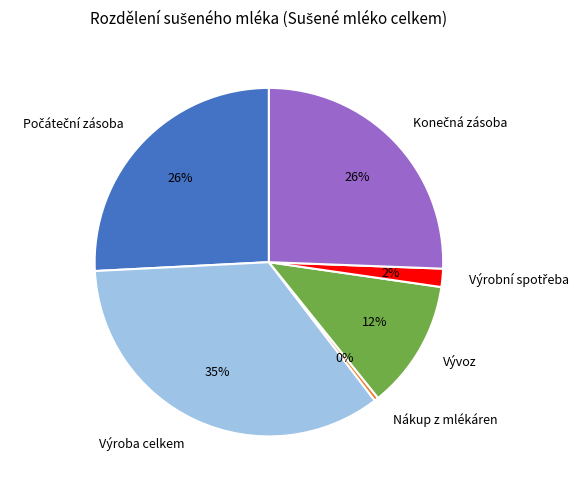

To the nearest percent, what is the average slice percentage?

17%